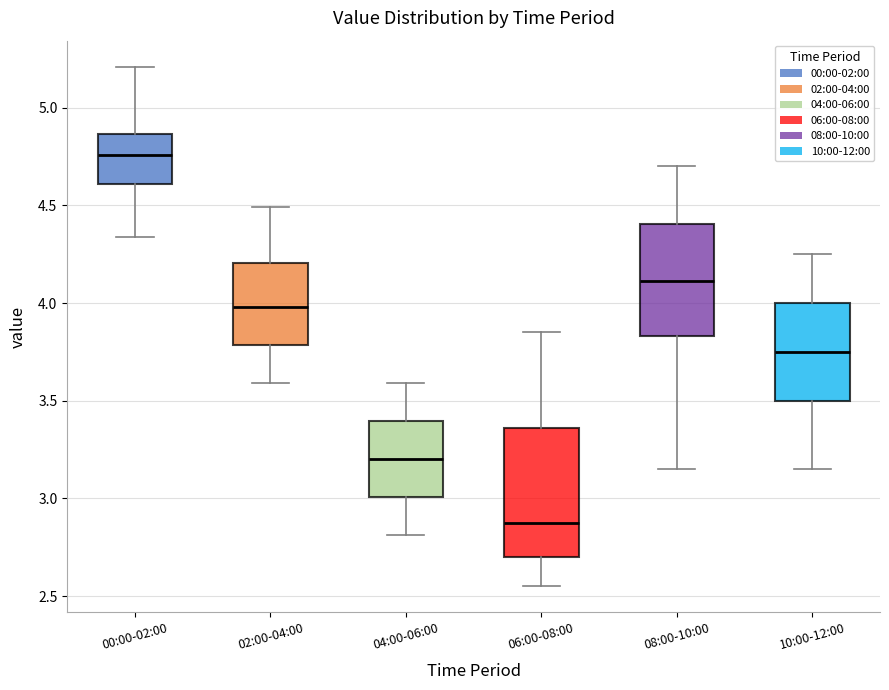

Reading left to right, read every box against the y-axis: the position of its median line, the range the box covers, and the ends of its whiskers. The values are not printed on the chart, so give them approximately, as read against the axis.

00:00-02:00: median 4.75, box 4.60 to 4.85, whiskers 4.35 to 5.20
02:00-04:00: median 4.00, box 3.80 to 4.20, whiskers 3.60 to 4.50
04:00-06:00: median 3.20, box 3.00 to 3.40, whiskers 2.80 to 3.60
06:00-08:00: median 2.90, box 2.70 to 3.35, whiskers 2.55 to 3.85
08:00-10:00: median 4.10, box 3.85 to 4.40, whiskers 3.15 to 4.70
10:00-12:00: median 3.75, box 3.50 to 4.00, whiskers 3.15 to 4.25